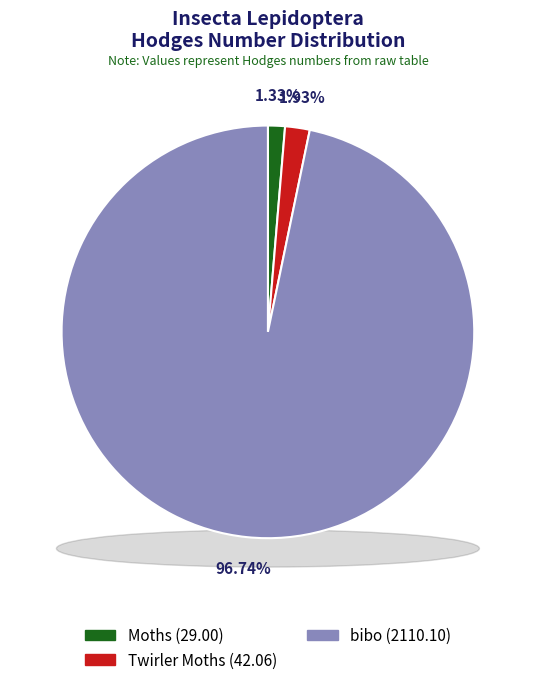

Is there any slice that represents more than half of the pie?

Yes